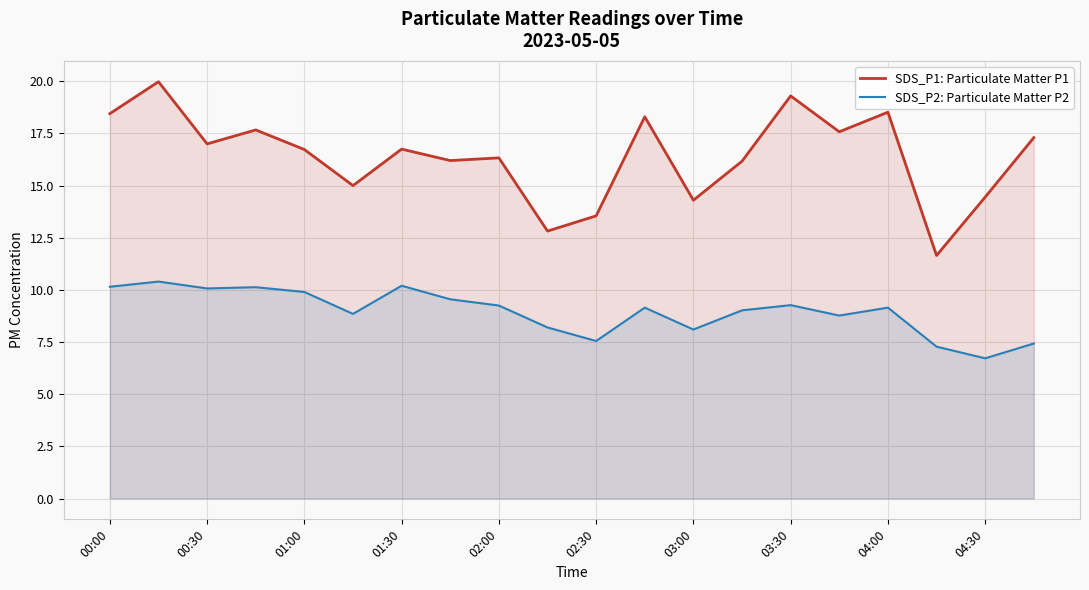

True or false: SDS_P1: Particulate Matter P1 has a value of 4.6 at 03:30.

False